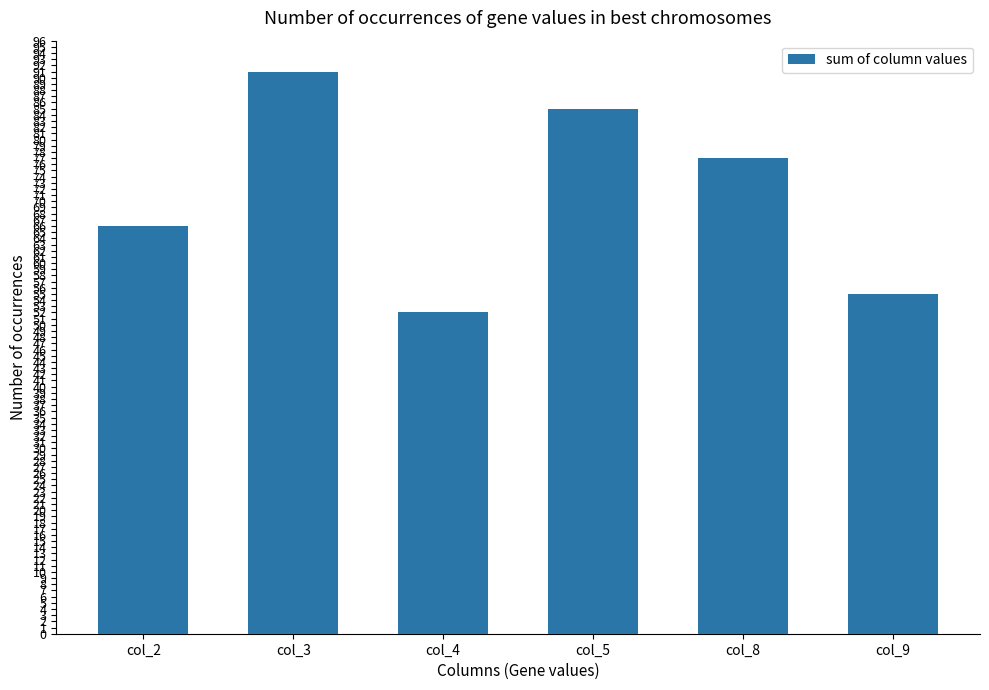

At which category does the chart reach its minimum across all series?

col_4